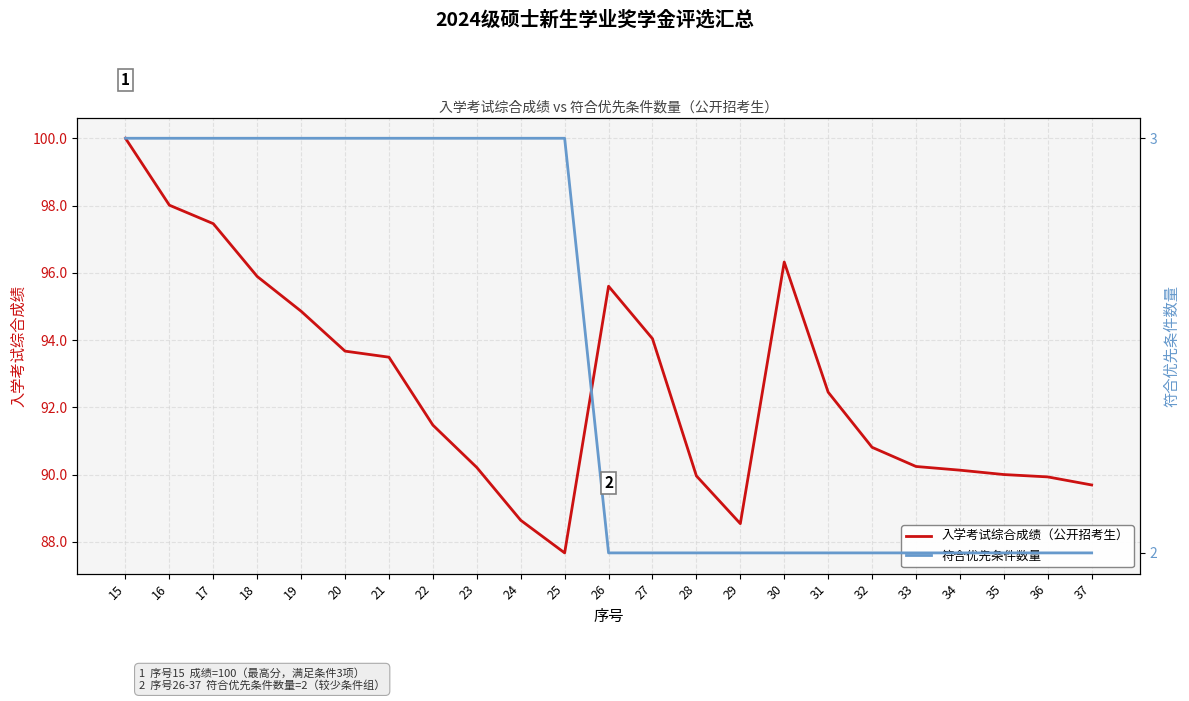

The 入学考试综合成绩（公开招考生） series shows 32.9 at 18. True or false?

False